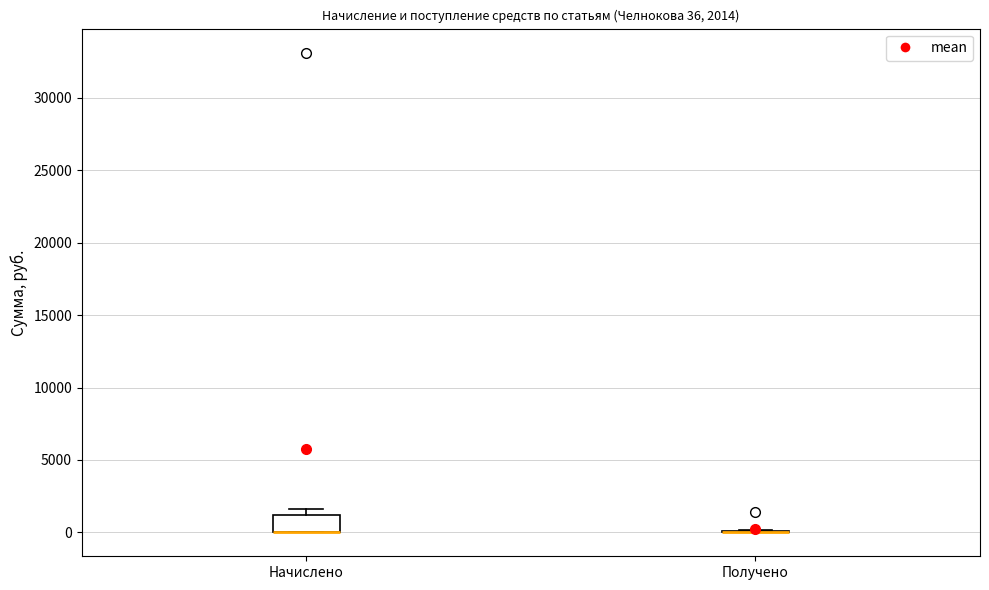

Comparing the boxes themselves (not the whiskers), which one is the tallest?

Начислено